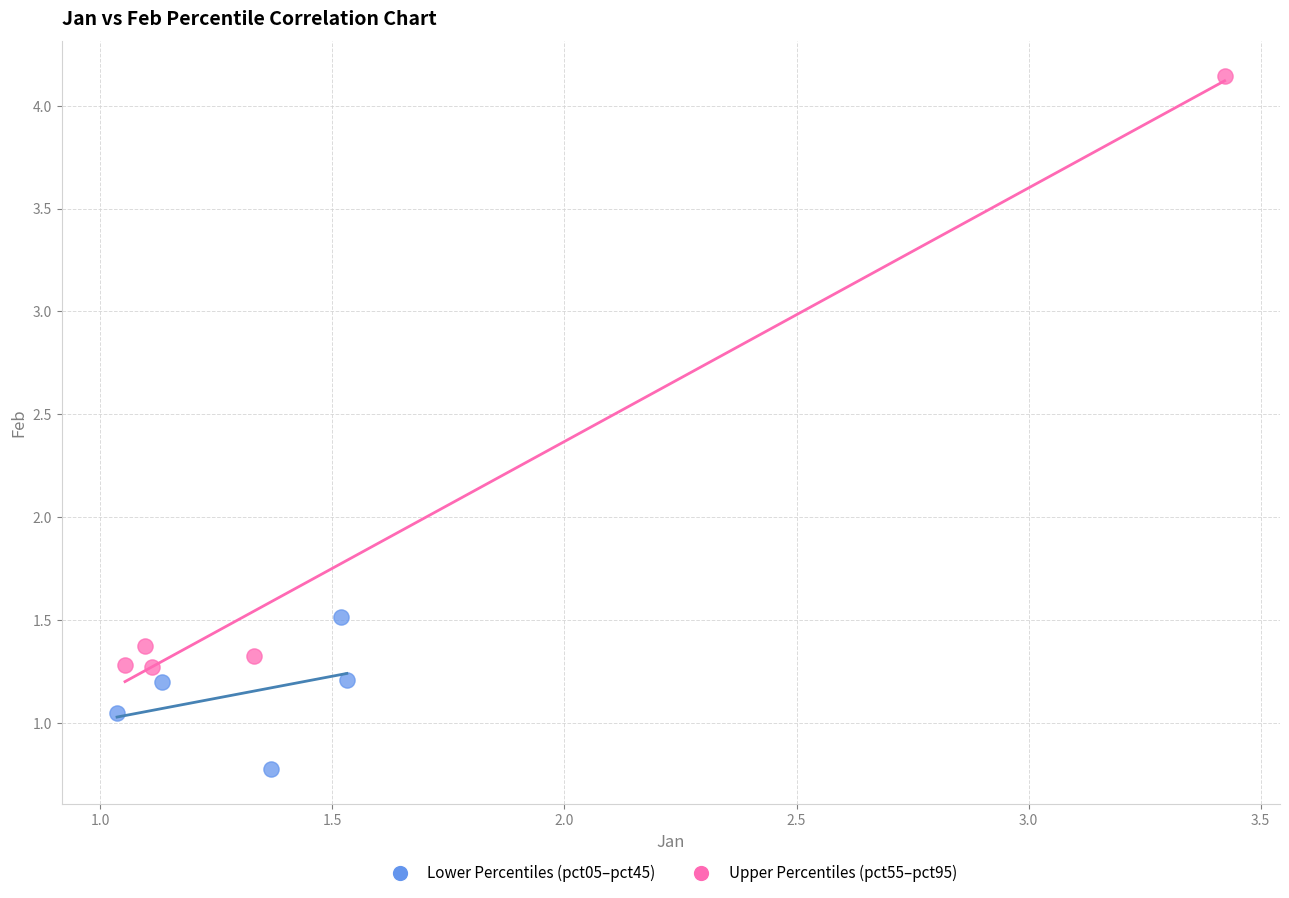

Which series reaches the minimum Y coordinate?

Lower Percentiles (pct05–pct45)